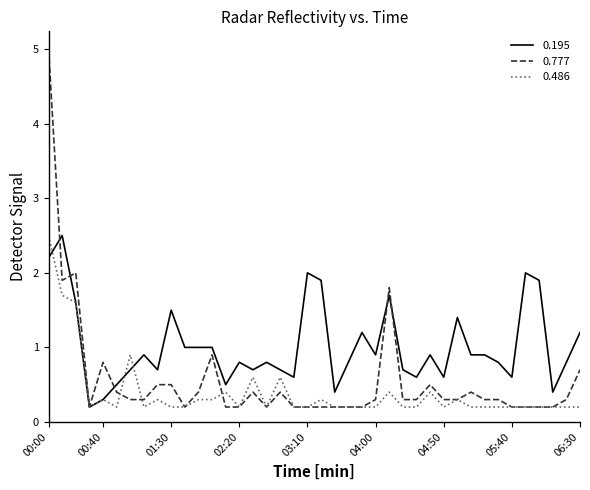

Reading left to right, what are all the values shown in this chart?

0.195: 2.2	2.5	1.6	0.2	0.3	0.5	0.7	0.9	0.7	1.5	1.0	1.0	1.0	0.5	0.8	0.7	0.8	0.7	0.6	2.0	1.9	0.4	0.8	1.2	0.9	1.7	0.7	0.6	0.9	0.6	1.4	0.9	0.9	0.8	0.6	2.0	1.9	0.4	0.8	1.2
0.777: 5.0	1.9	2.0	0.2	0.8	0.4	0.3	0.3	0.5	0.5	0.2	0.4	0.9	0.2	0.2	0.4	0.2	0.4	0.2	0.2	0.2	0.2	0.2	0.2	0.3	1.8	0.3	0.3	0.5	0.3	0.3	0.4	0.3	0.3	0.2	0.2	0.2	0.2	0.3	0.7
0.486: 2.5	1.7	1.6	0.2	0.3	0.2	0.9	0.2	0.3	0.2	0.2	0.3	0.3	0.4	0.2	0.6	0.2	0.6	0.2	0.2	0.3	0.2	0.2	0.2	0.2	0.4	0.2	0.2	0.4	0.2	0.3	0.2	0.2	0.2	0.2	0.2	0.2	0.2	0.2	0.2